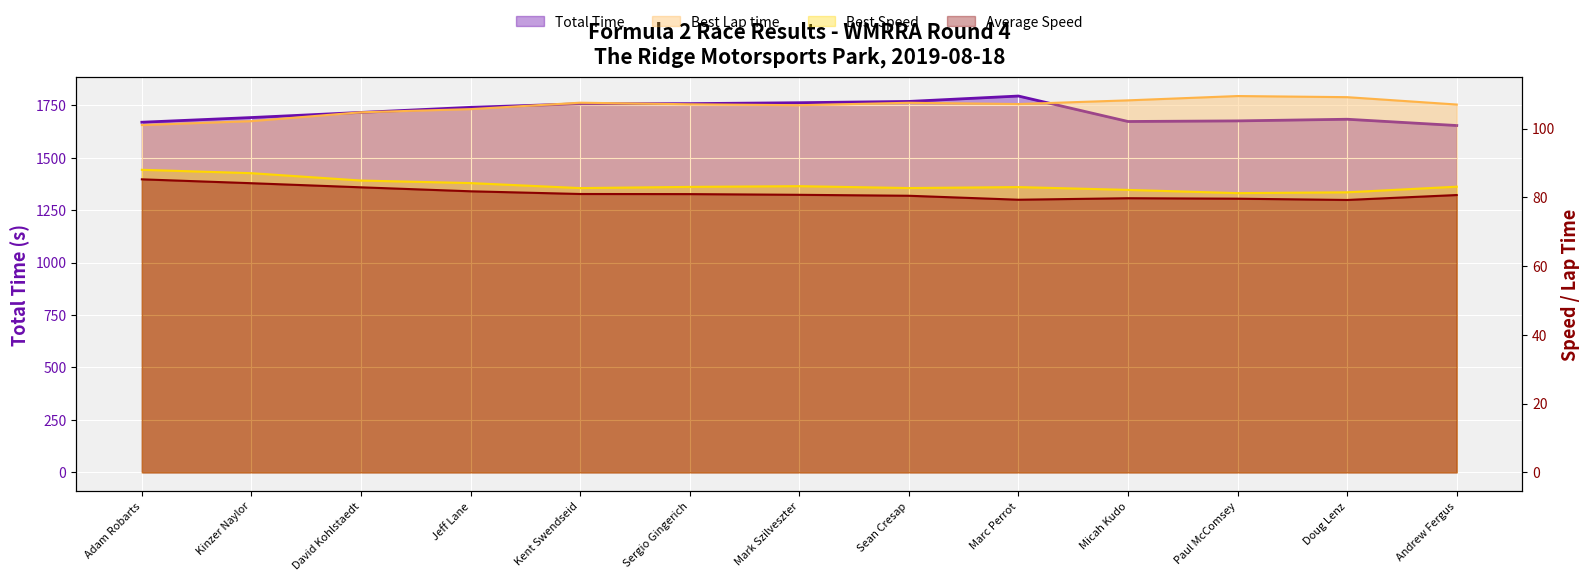

Which has a higher value, Doug Lenz or Micah Kudo?

Doug Lenz